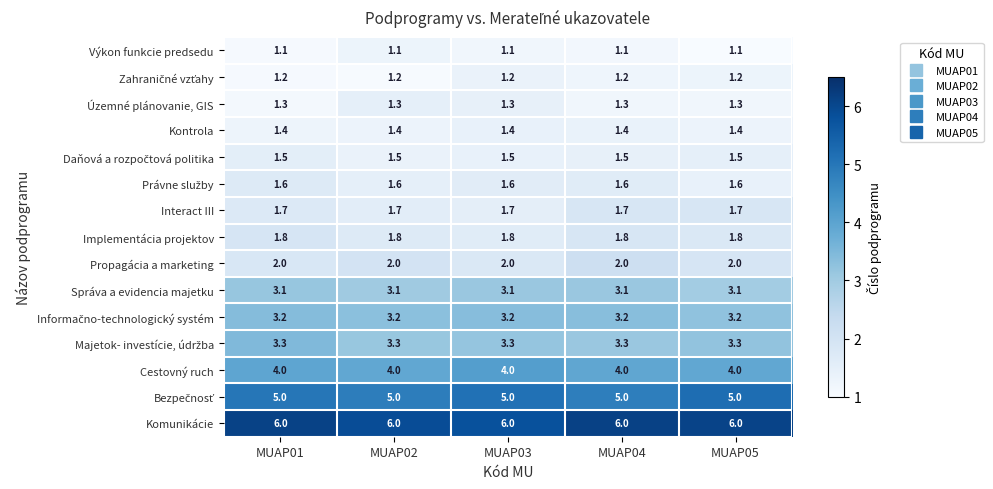

What is the total value across all series at MUAP01?

38.2